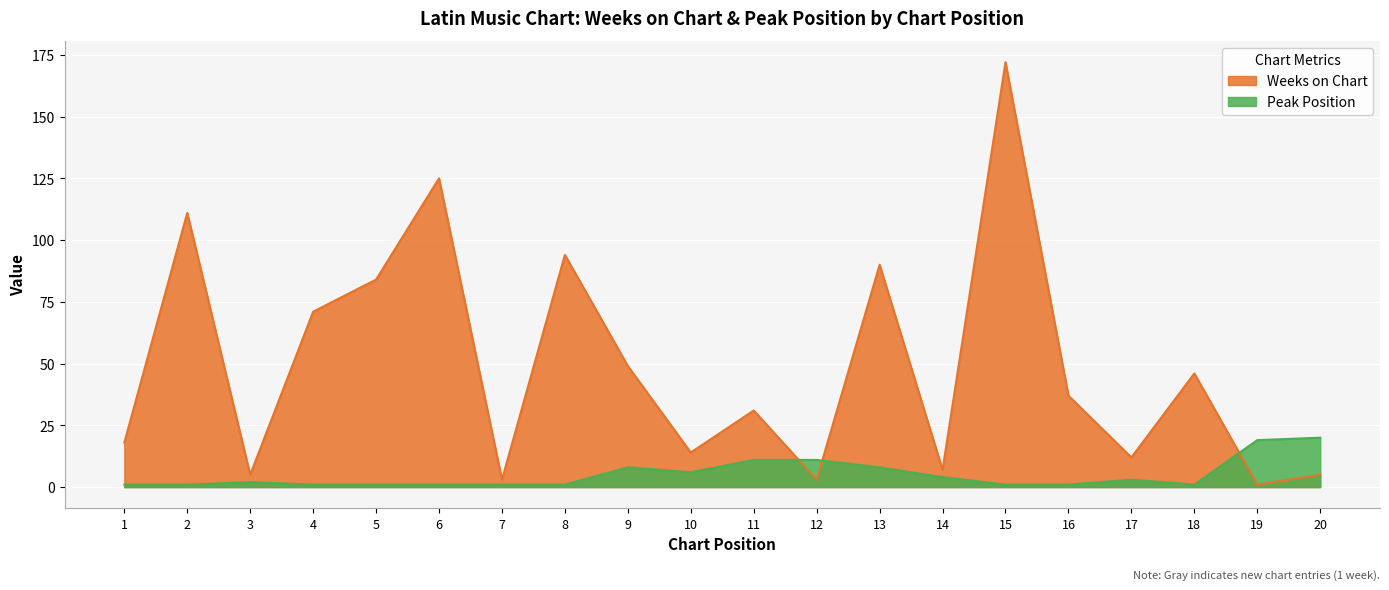

How many categories are shown in the chart?

20